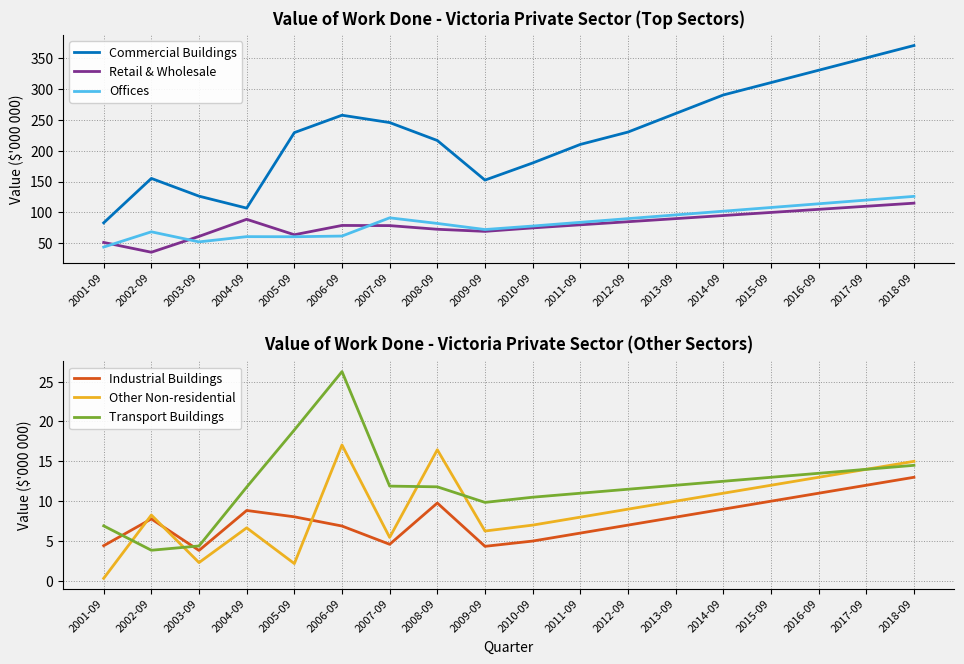

What is the sum of all Transport Buildings values?

218.1